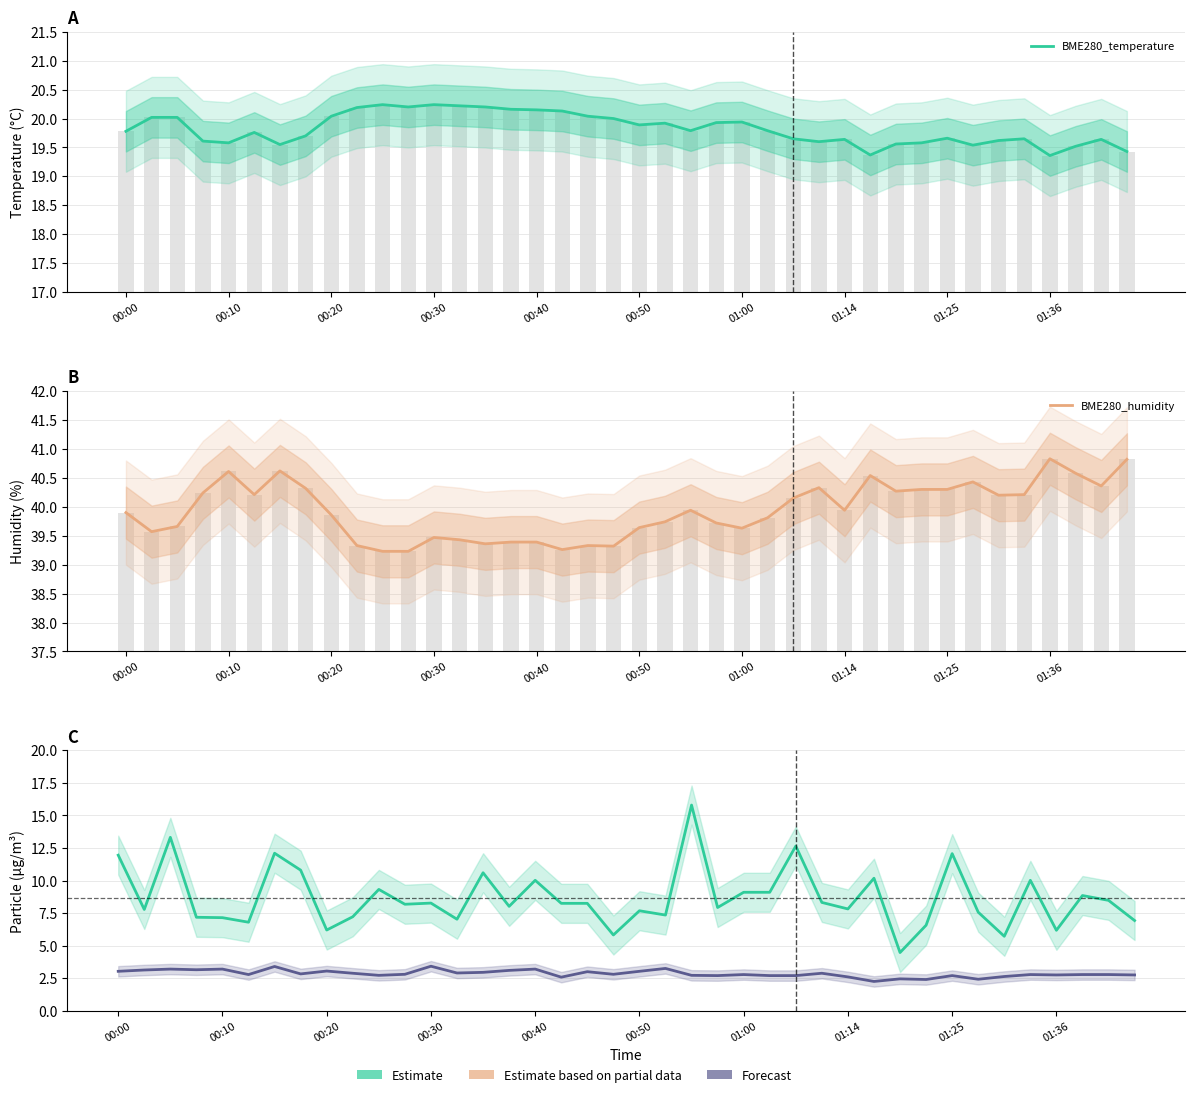

The BME280_humidity series shows 23.6 at 33. True or false?

False